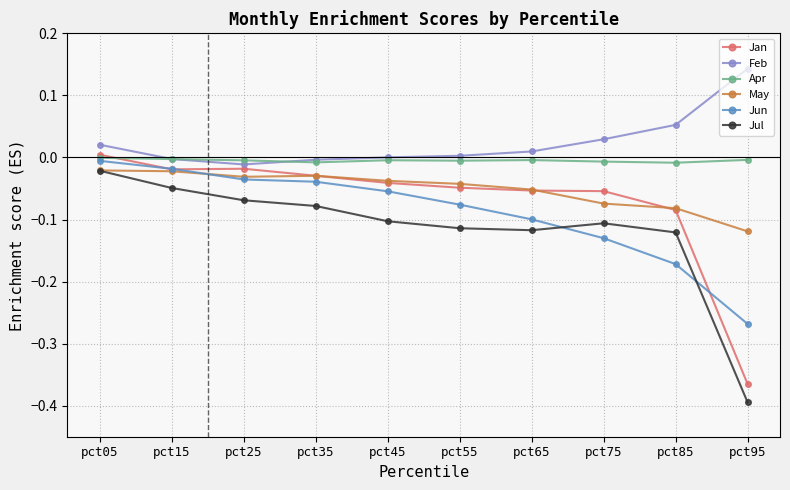

True or false: Jul and Jan intersect in this chart.

False